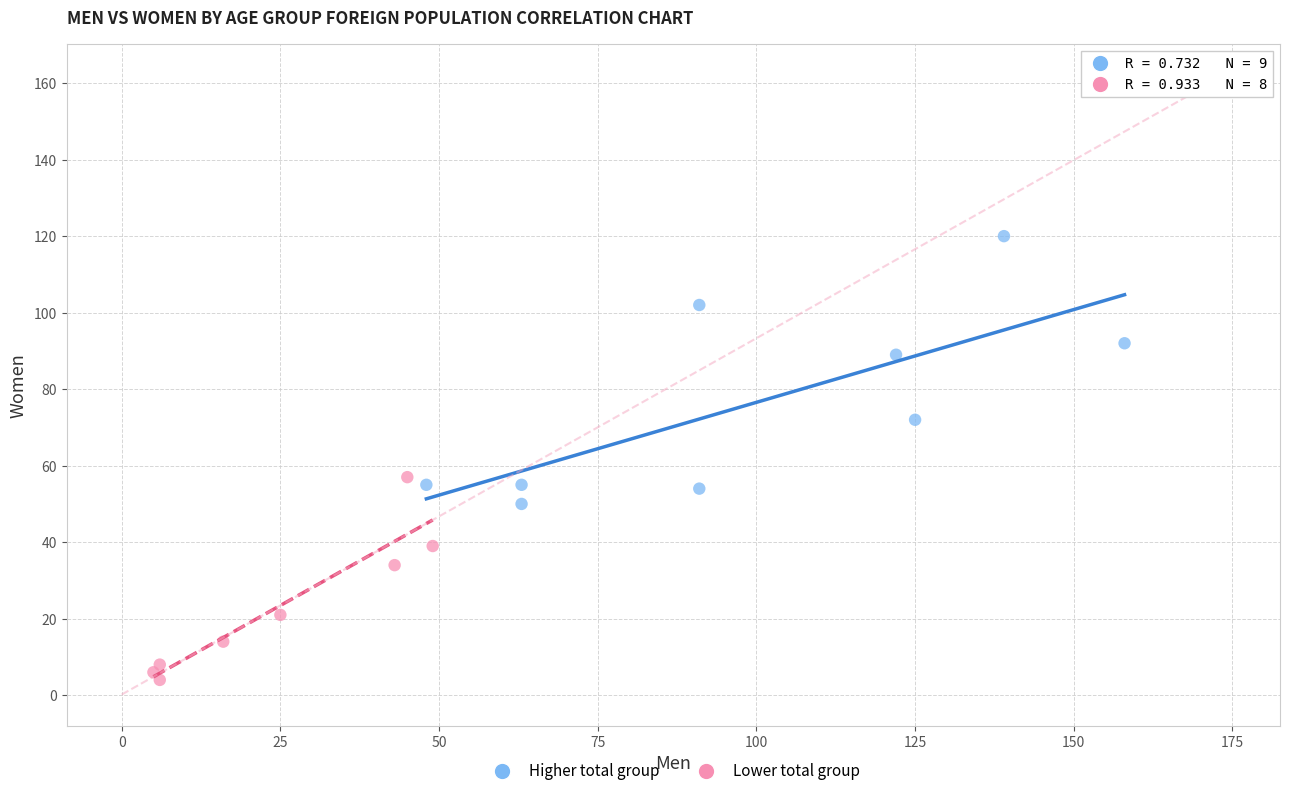

Which series has the widest spread of Y values?

Higher total group